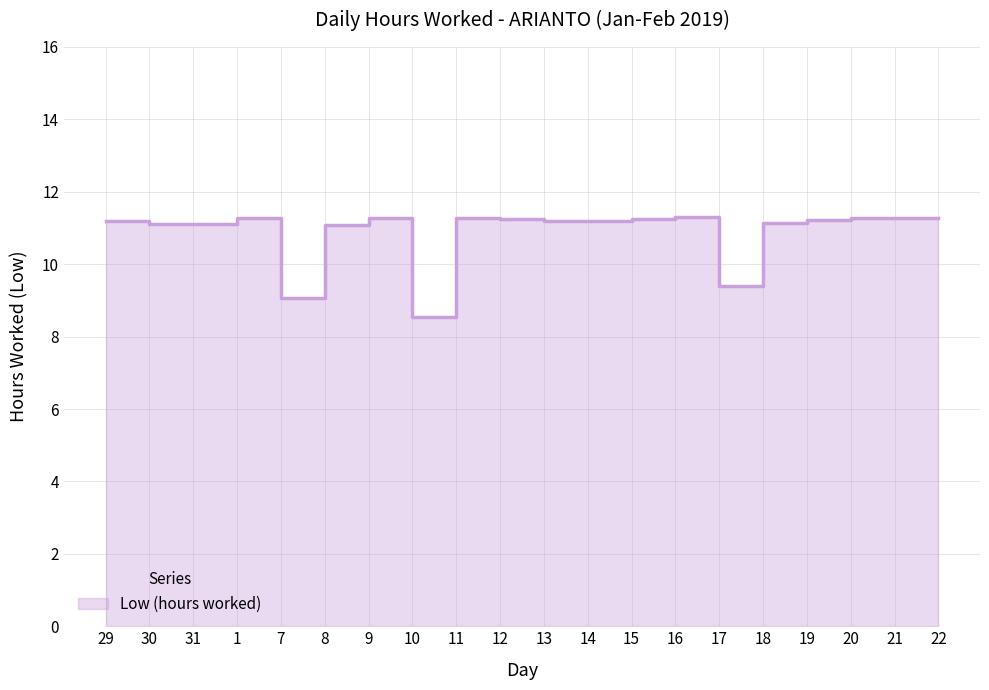

How many interior local peaks (higher than both neighbors) does the data have?

4